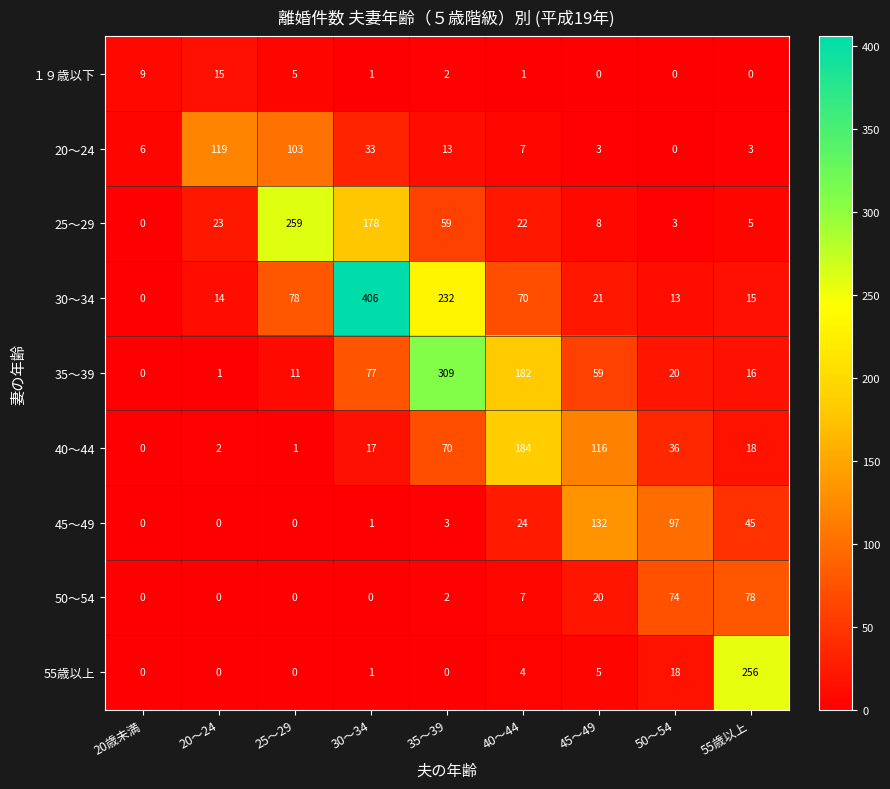

List the labels in order of 25～29 value, smallest first.

20歳未満, 50～54, 55歳以上, 45～49, 40～44, 20～24, 35～39, 30～34, 25～29